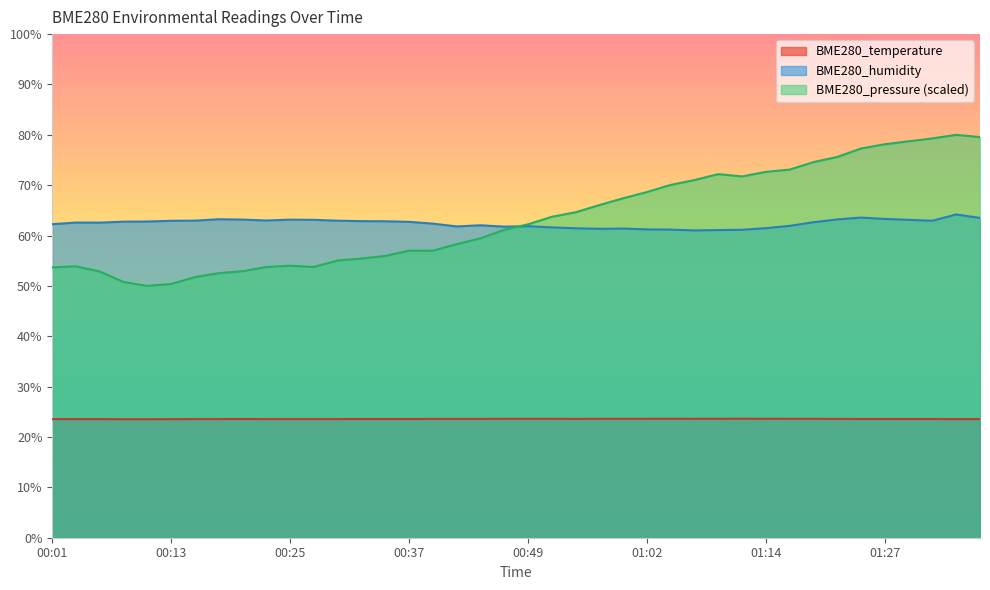

How many data points in BME280_humidity are less than 62?

14